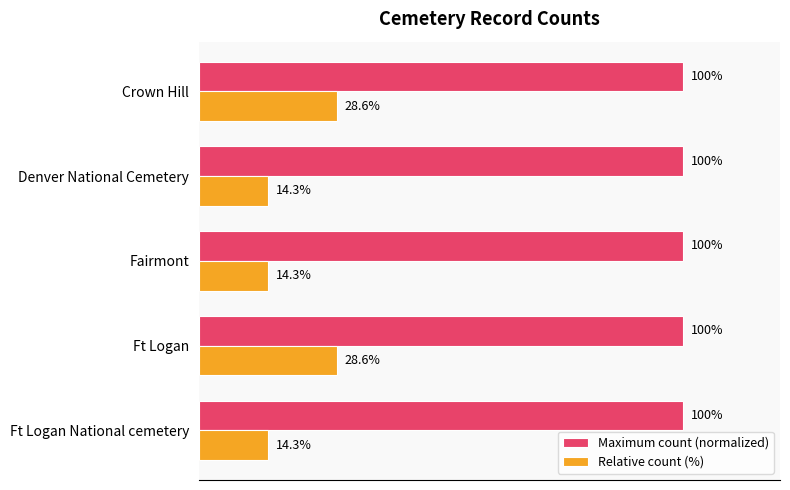

Which series has the widest spread of values?

Relative count (%)